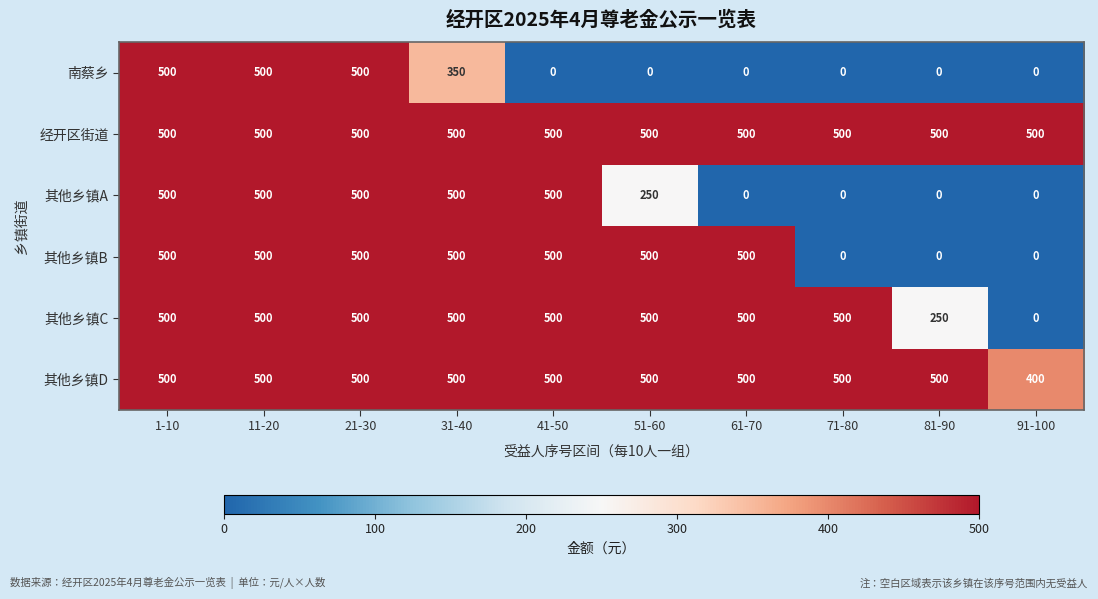

What is the total value across all series at 21-30?

3000